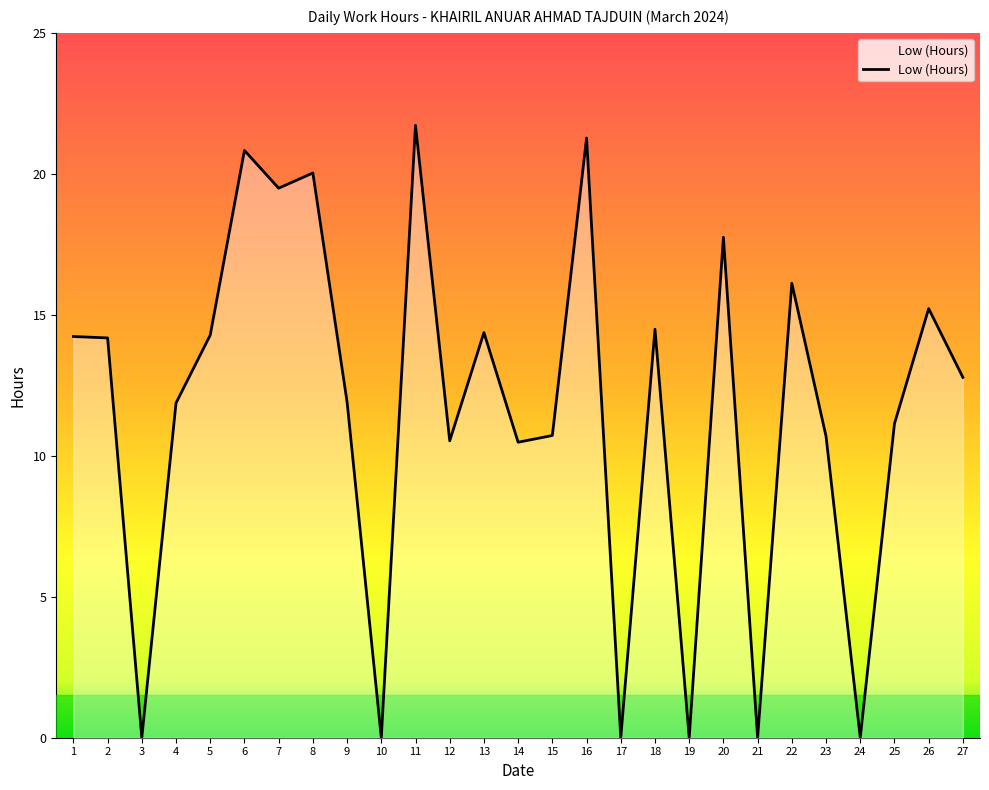

What is the maximum value shown in the chart?

21.7